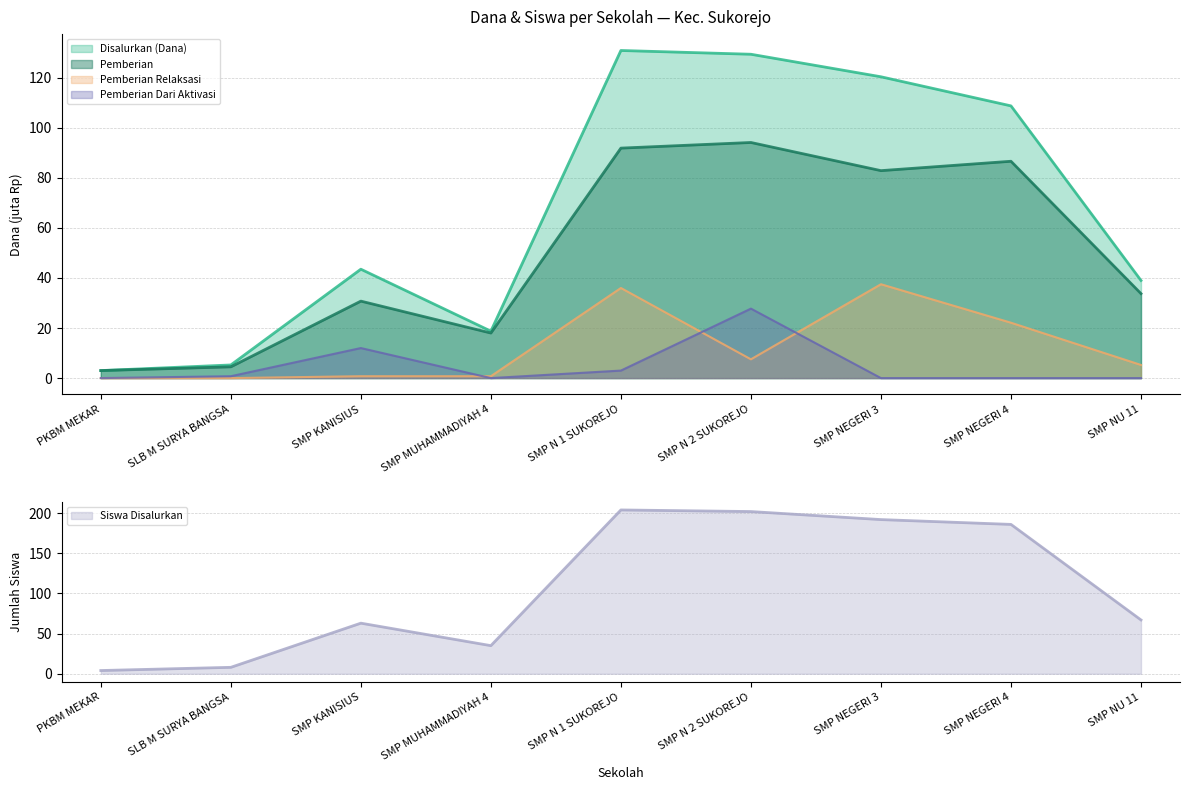

Which category has the highest value in the Disalurkan (Dana) series?

SMP N 1 SUKOREJO